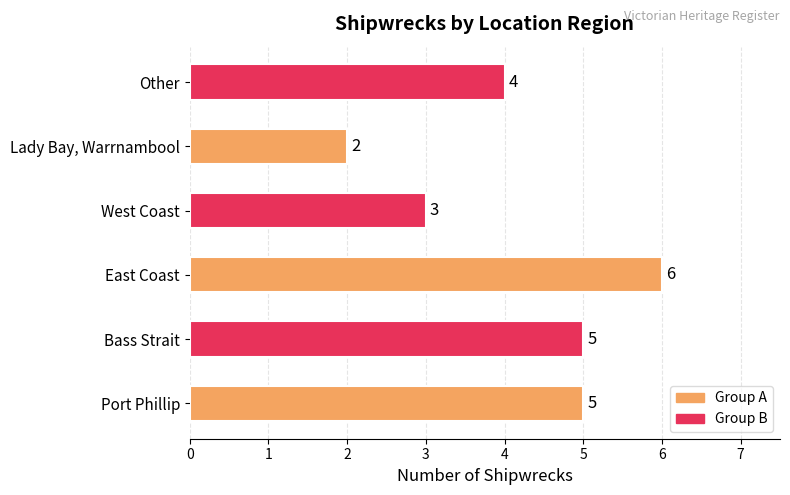

True or false: the data shows 5 at Bass Strait.

True